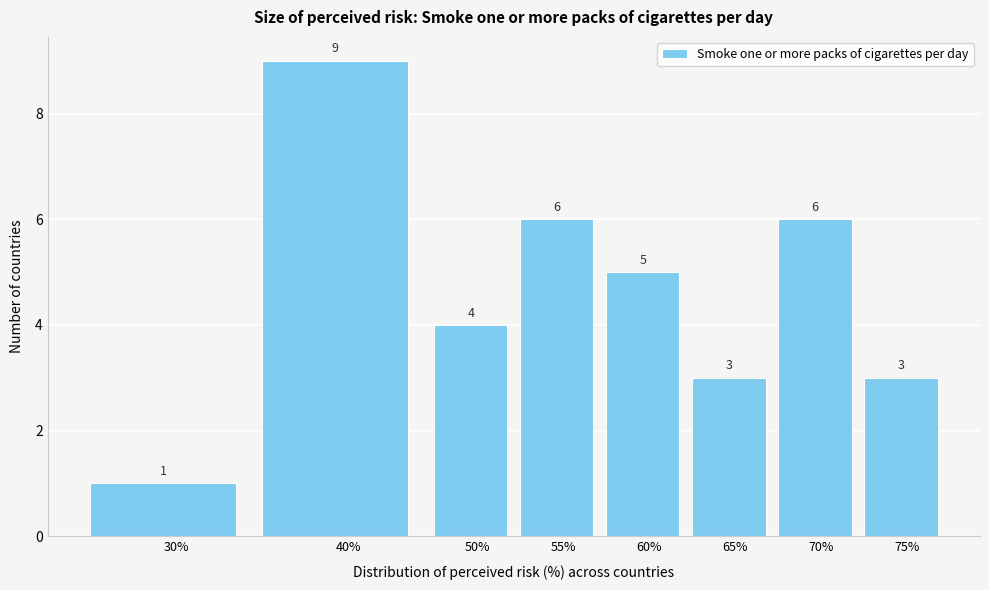

Reading right to left, transcribe all the data shown in this chart.

75%=3	70%=6	65%=3	60%=5	55%=6	50%=4	40%=9	30%=1